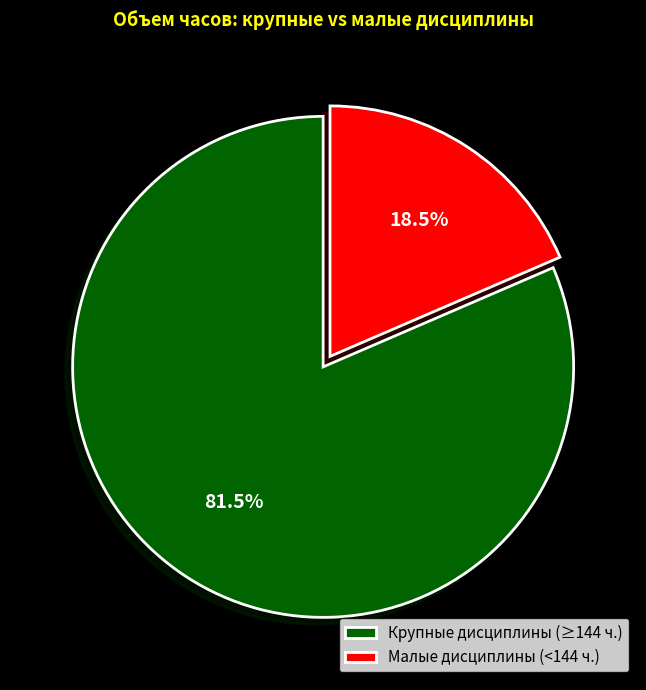

Between Крупные дисциплины (≥144 ч.) and Малые дисциплины (<144 ч.), which is larger?

Крупные дисциплины (≥144 ч.)